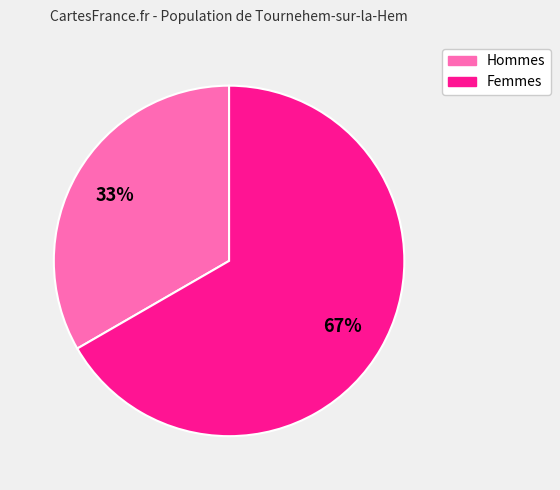

Count the number of slices in the pie.

2